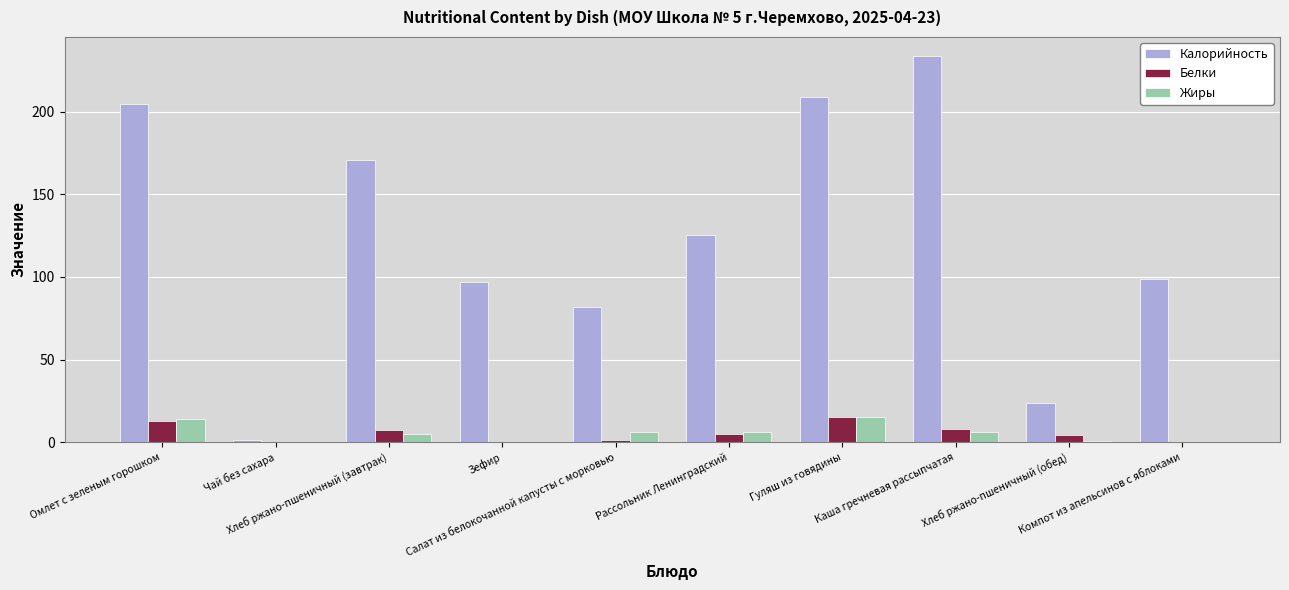

Which series has the largest total across all categories?

Калорийность